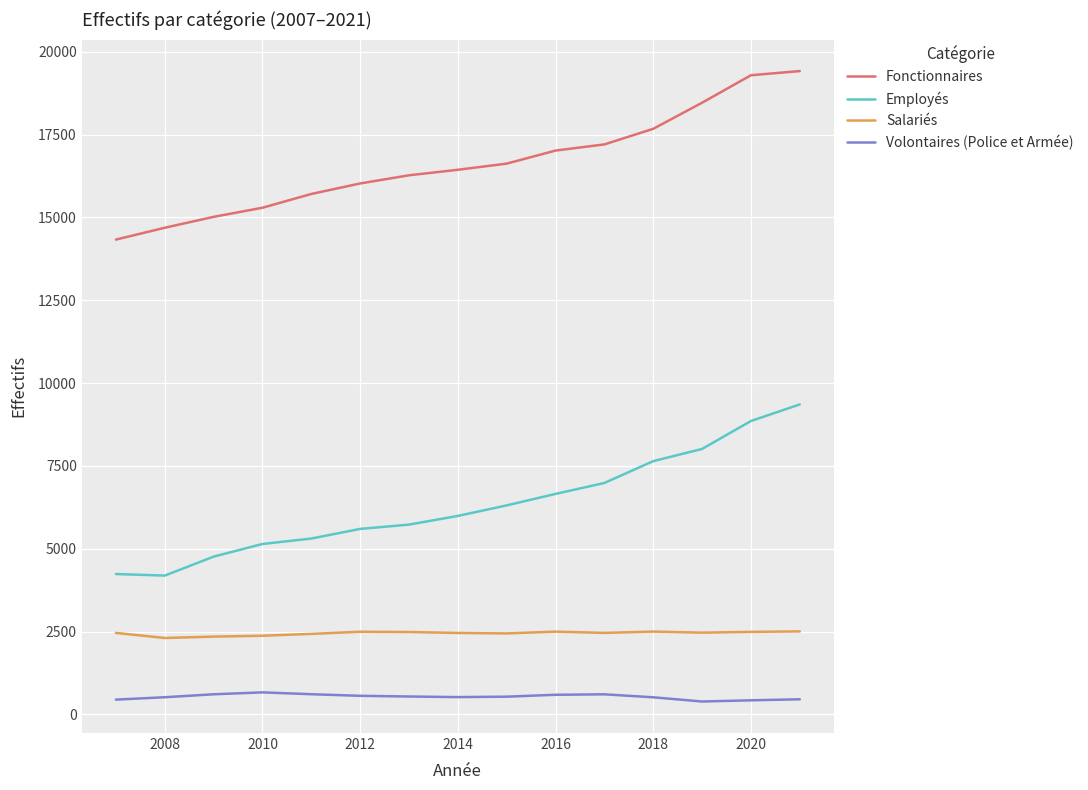

True or false: Employés and Salariés intersect in this chart.

False